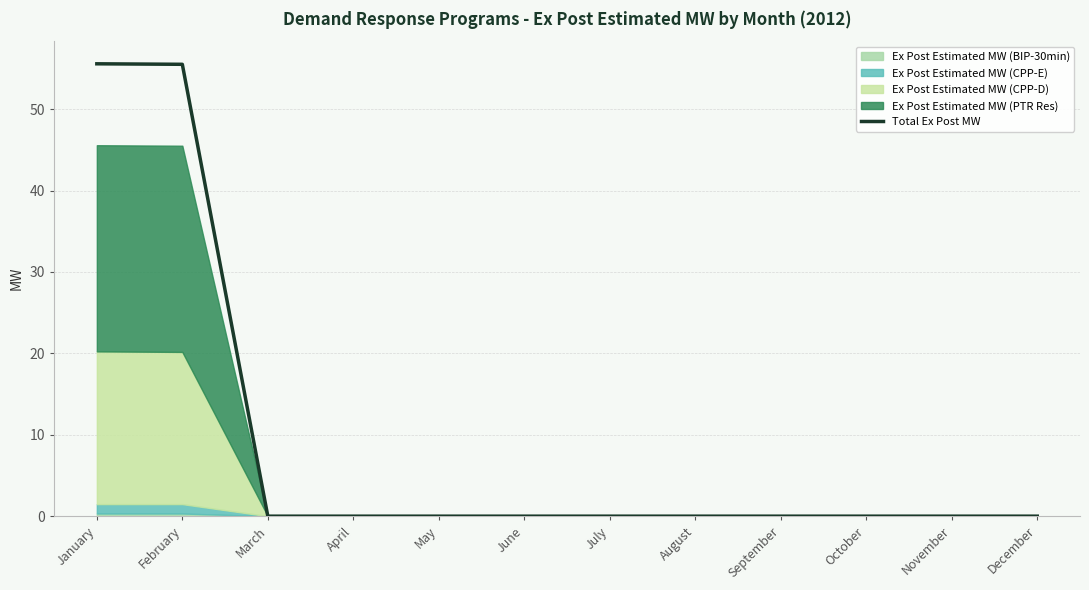

The value at November is -31.0. True or false?

False